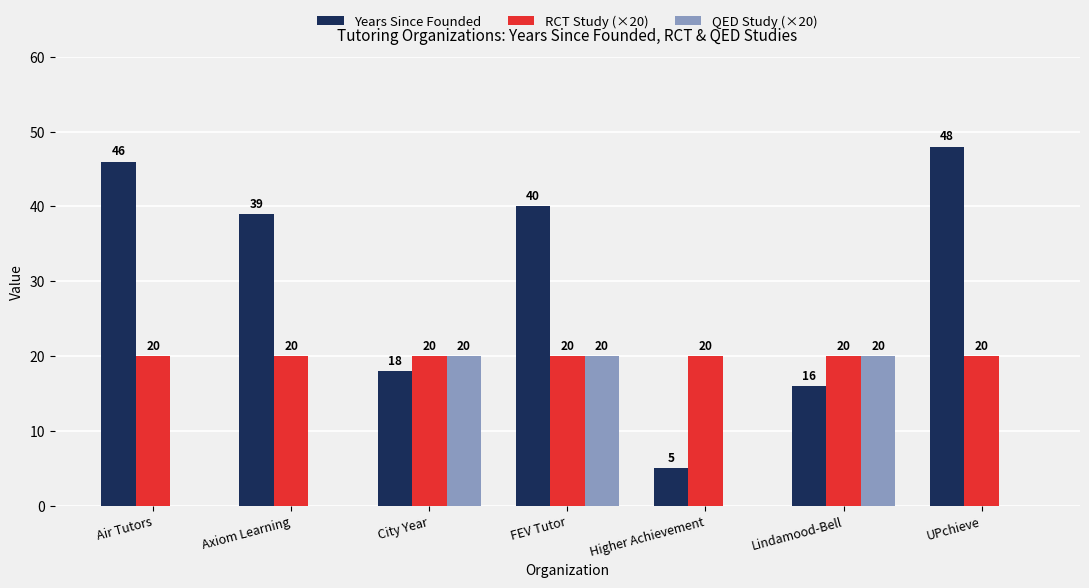

Is it true that RCT Study (×20) equals 29 at City Year?

False